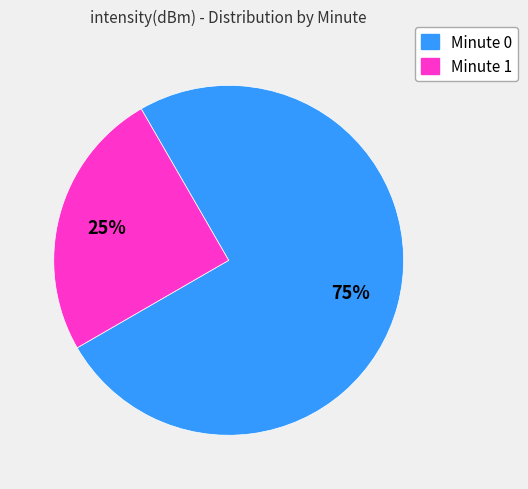

How many segments does this pie chart have?

2